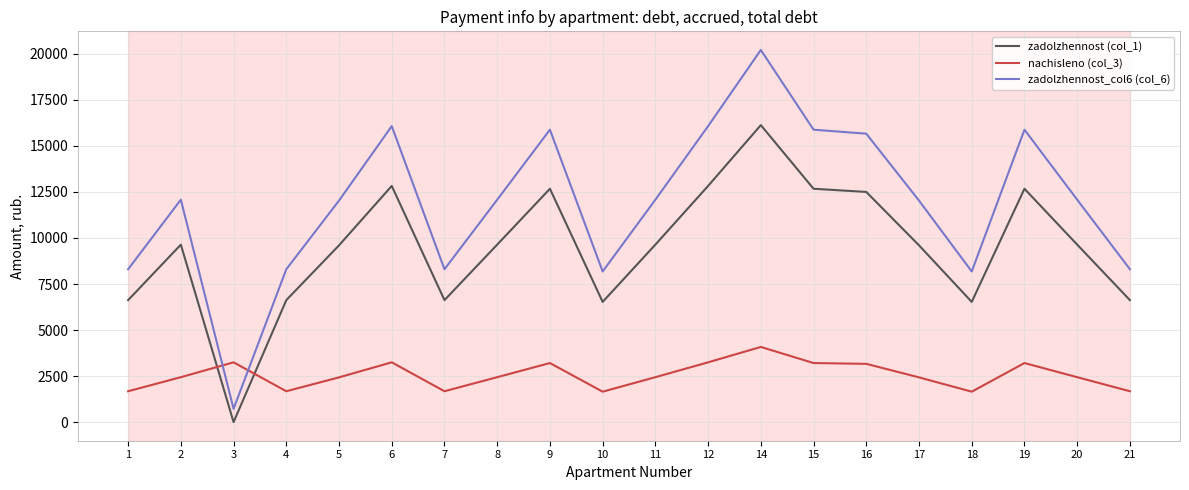

The zadolzhennost_col6 (col_6) series shows 8300.7 at 21. True or false?

True